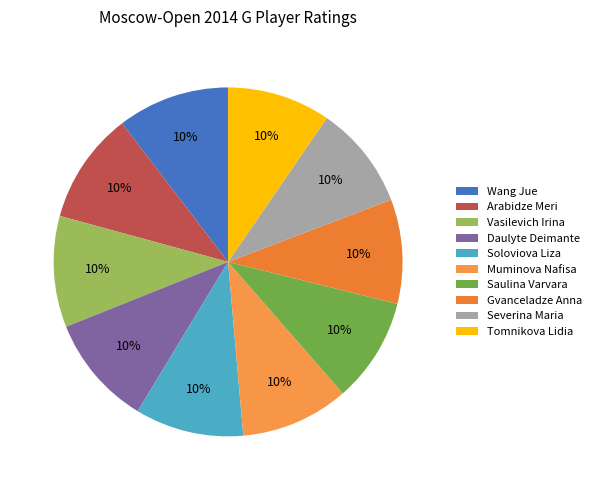

What percentage is the Vasilevich Irina slice, to the nearest percent?

10%